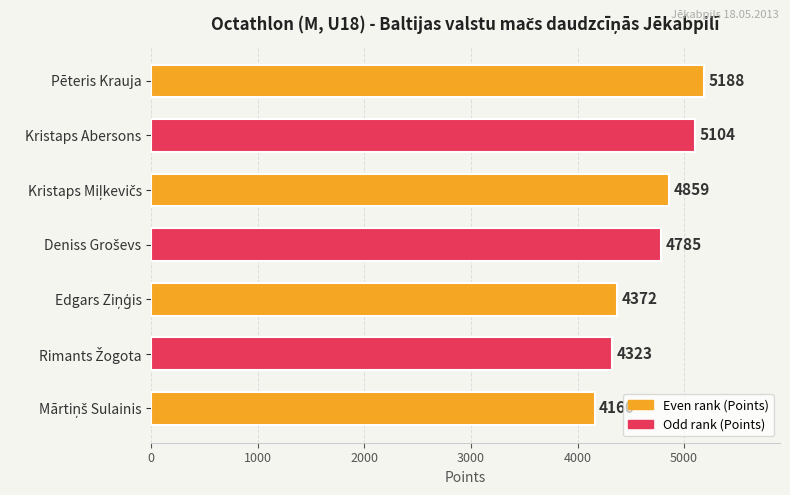

Is it true that the value at Pēteris Krauja is 5188?

True